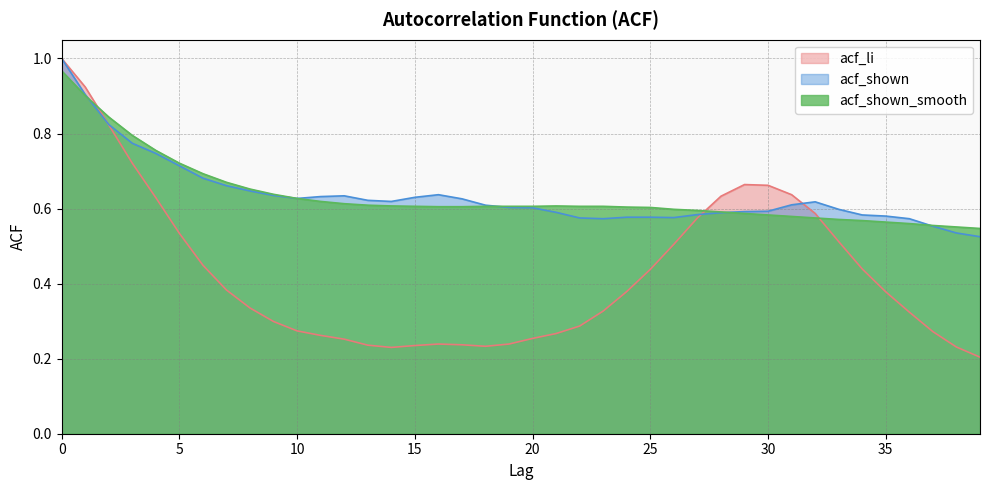

What is the average value of the acf_shown series?

0.6